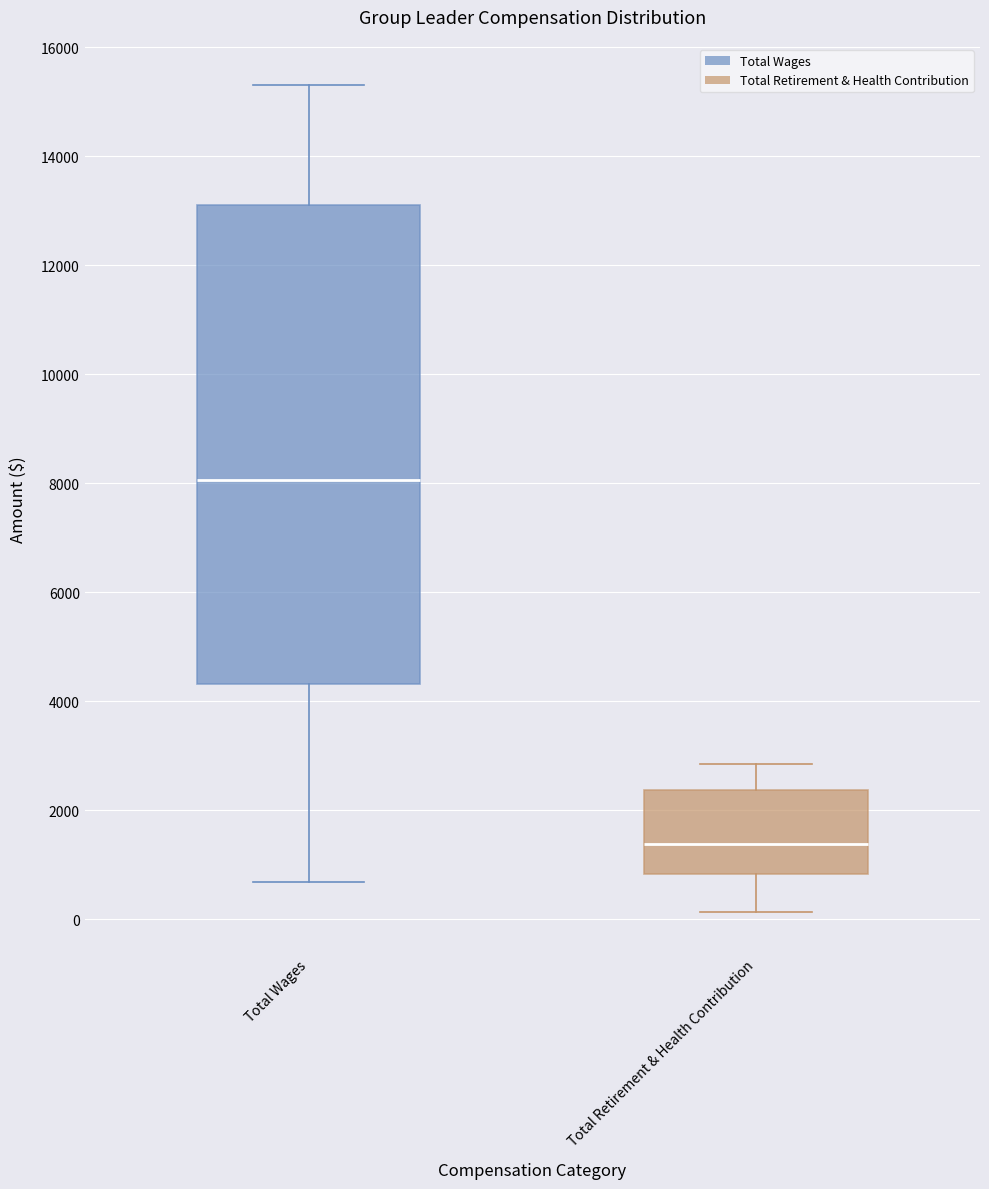

Reading left to right, transcribe this box plot: for each box, give where its median line is, the range the box spans, and where its two whiskers end, as read against the y-axis. The values are not printed on the chart, so give them approximately, as read against the axis.

Total Wages: median 8000, box 4400 to 13200, whiskers 600 to 15400
Total Retirement & Health Contribution: median 1400, box 800 to 2400, whiskers 200 to 2800